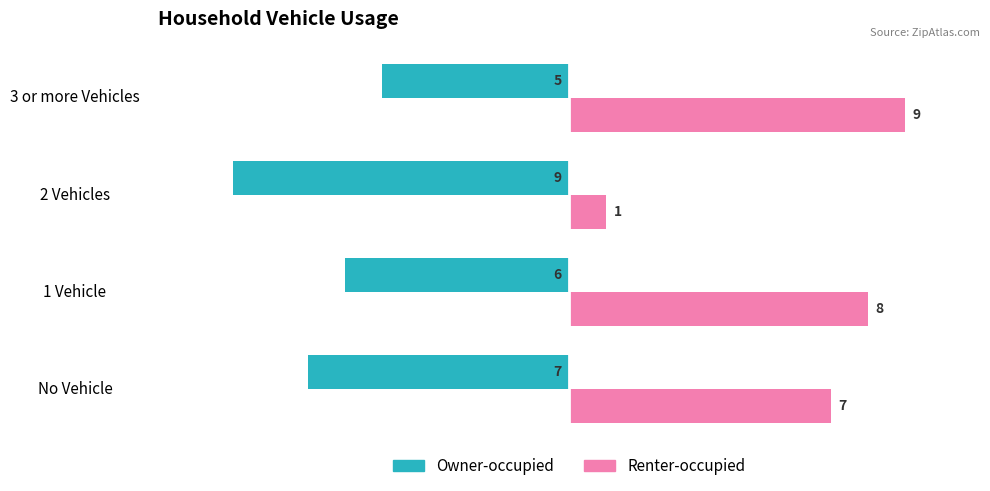

Is the value of Renter-occupied at 3 or more Vehicles greater than the value of Owner-occupied at 2 Vehicles?

Yes